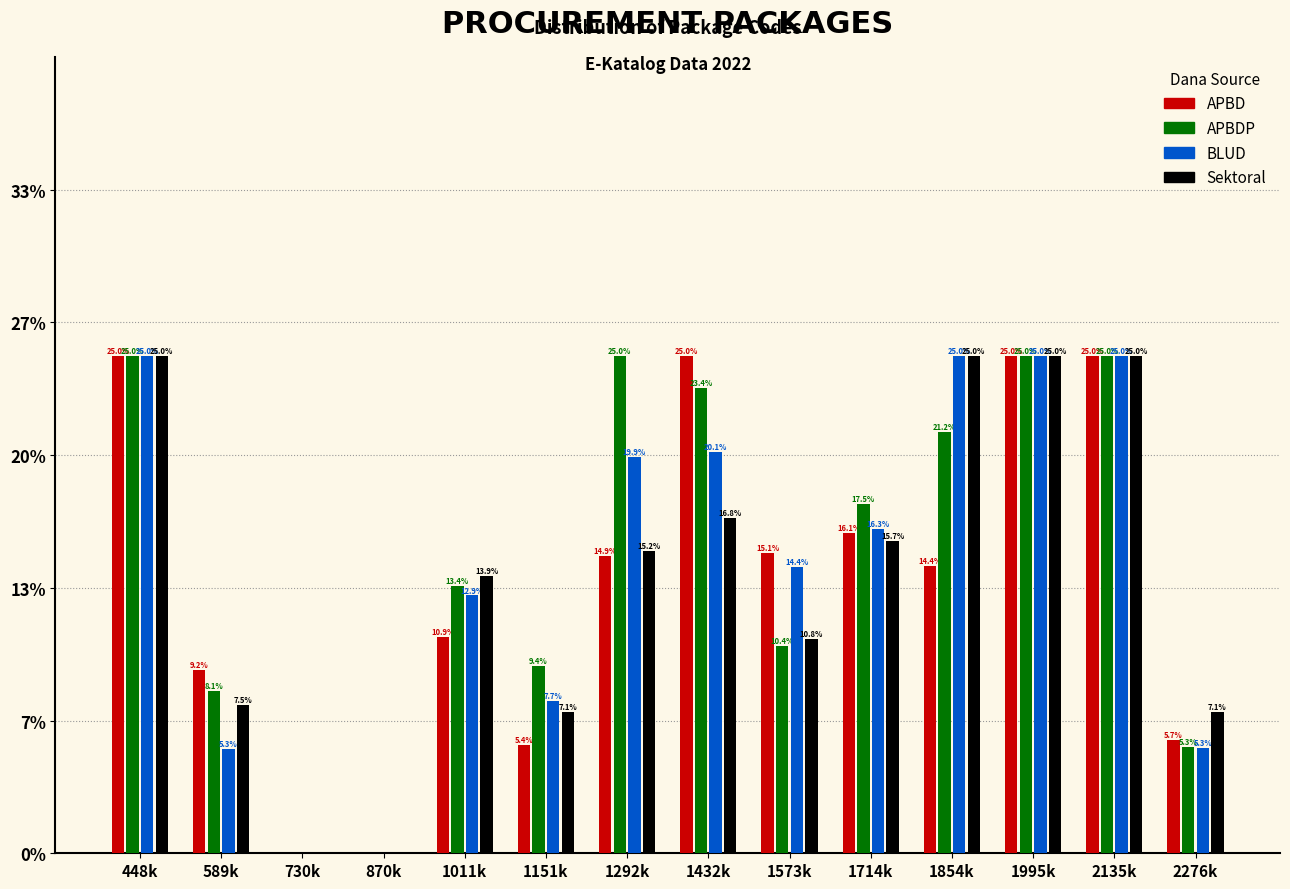

Reading left to right, transcribe all the data shown in this chart.

APBD: 448k=25.0	589k=9.2	730k=0.0	870k=0.0	1011k=10.9	1151k=5.4	1292k=14.9	1432k=25.0	1573k=15.1	1714k=16.1	1854k=14.4	1995k=25.0	2135k=25.0	2276k=5.7
APBDP: 448k=25.0	589k=8.1	730k=0.0	870k=0.0	1011k=13.4	1151k=9.4	1292k=25.0	1432k=23.4	1573k=10.4	1714k=17.5	1854k=21.2	1995k=25.0	2135k=25.0	2276k=5.3
BLUD: 448k=25.0	589k=5.3	730k=0.0	870k=0.0	1011k=12.9	1151k=7.7	1292k=19.9	1432k=20.1	1573k=14.4	1714k=16.3	1854k=25.0	1995k=25.0	2135k=25.0	2276k=5.3
Sektoral: 448k=25.0	589k=7.5	730k=0.0	870k=0.0	1011k=13.9	1151k=7.1	1292k=15.2	1432k=16.8	1573k=10.8	1714k=15.7	1854k=25.0	1995k=25.0	2135k=25.0	2276k=7.1